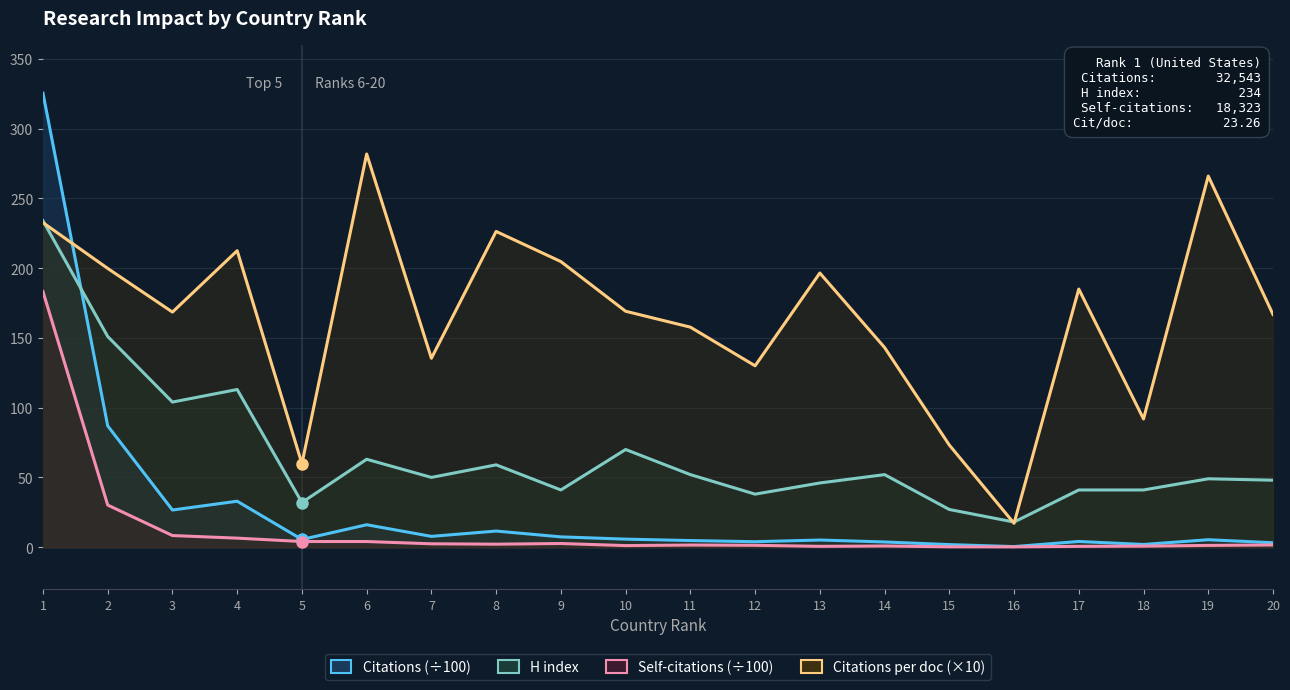

What is the maximum value for Citations?

325.4